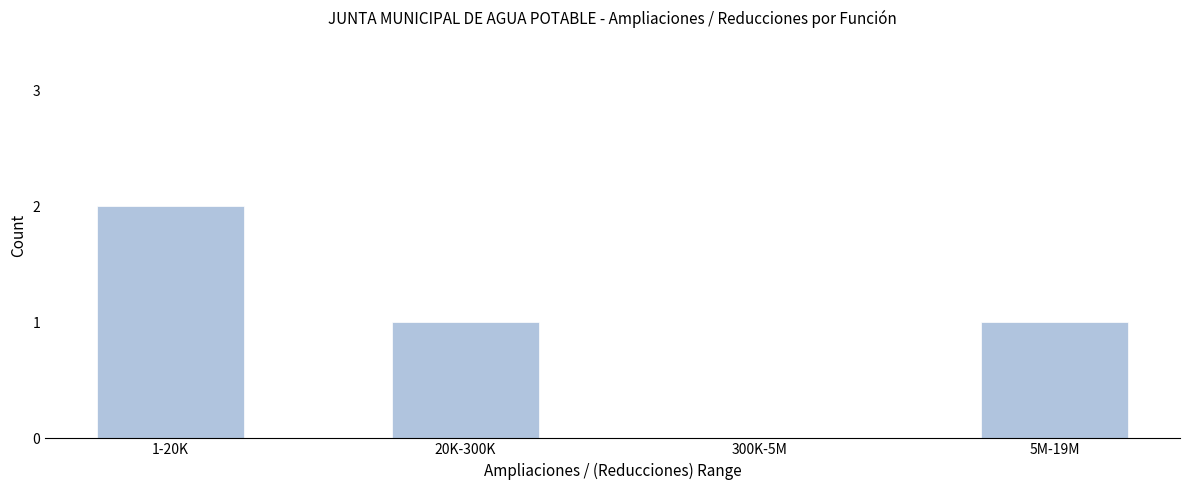

Reading left to right, list all the values displayed in this chart.

1-20K=2	20K-300K=1	300K-5M=0	5M-19M=1